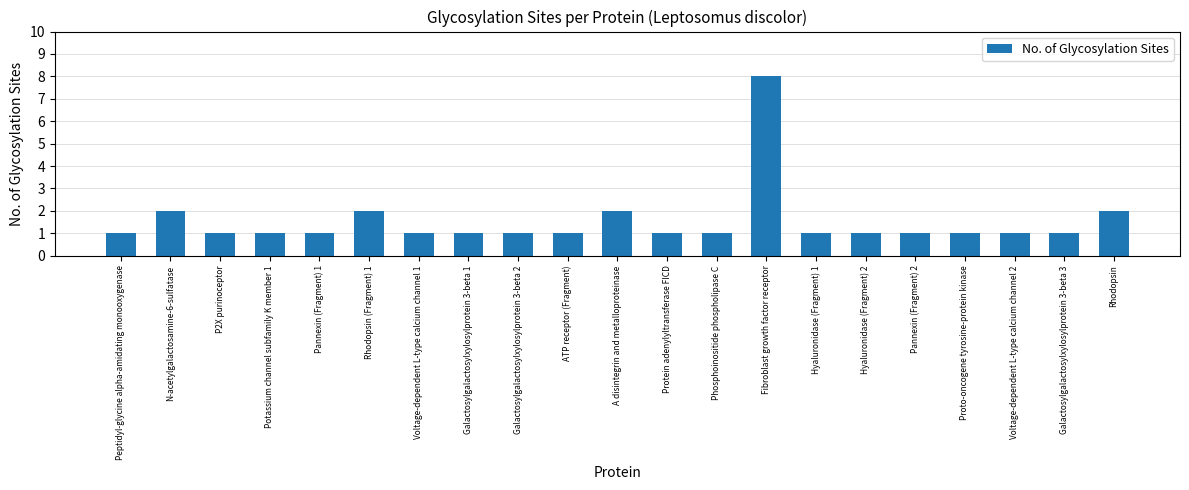

What is the sum of all values?

32